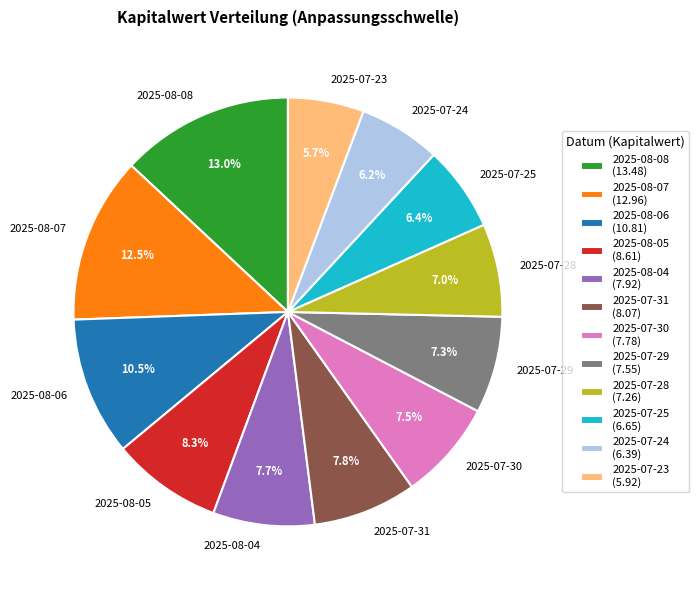

How many segments does this pie chart have?

12